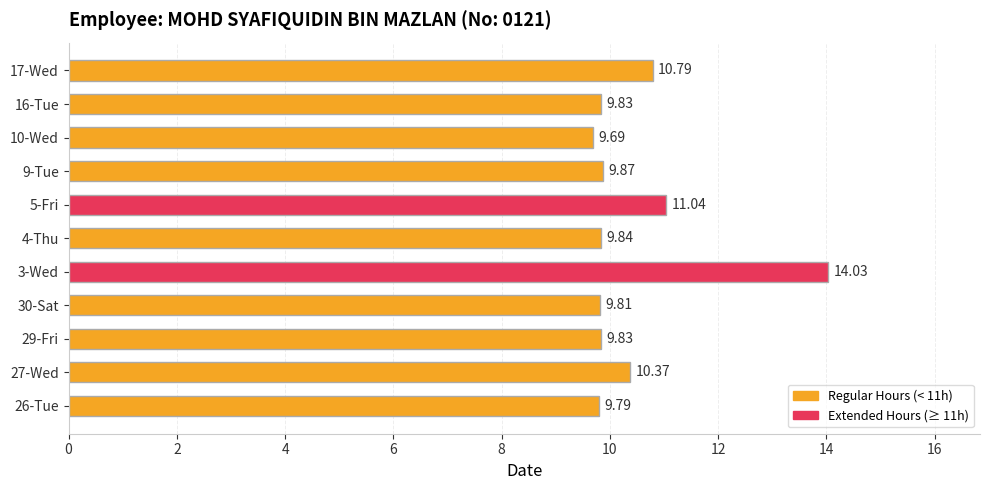

What is the sum of all values?

114.9